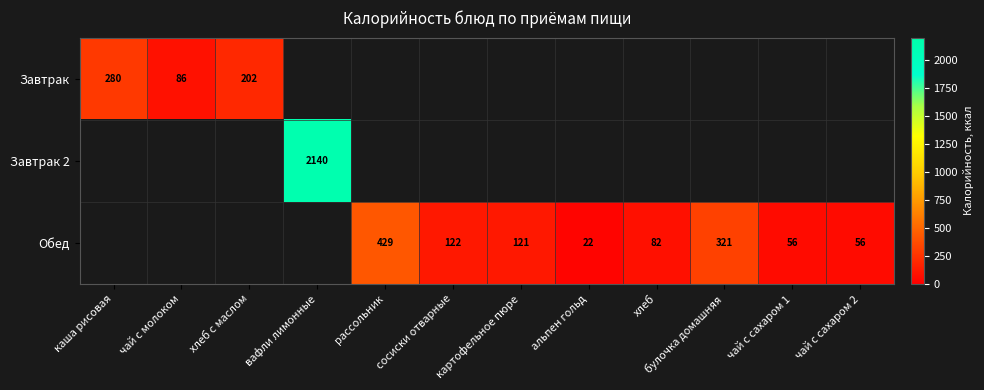

The Завтрак series shows 86 at чай с молоком. True or false?

True